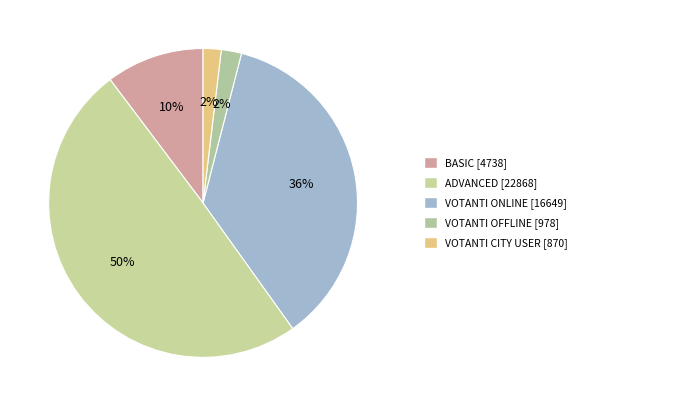

How many slices are in this pie chart?

5